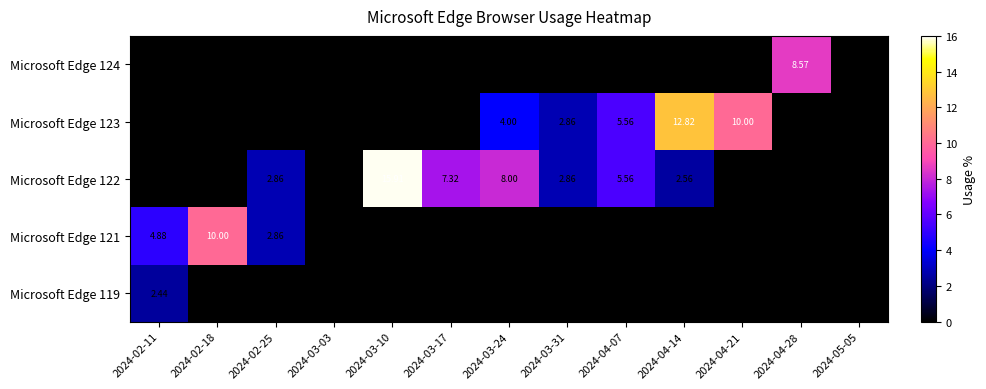

Which series has the largest total across all categories?

Microsoft Edge 122